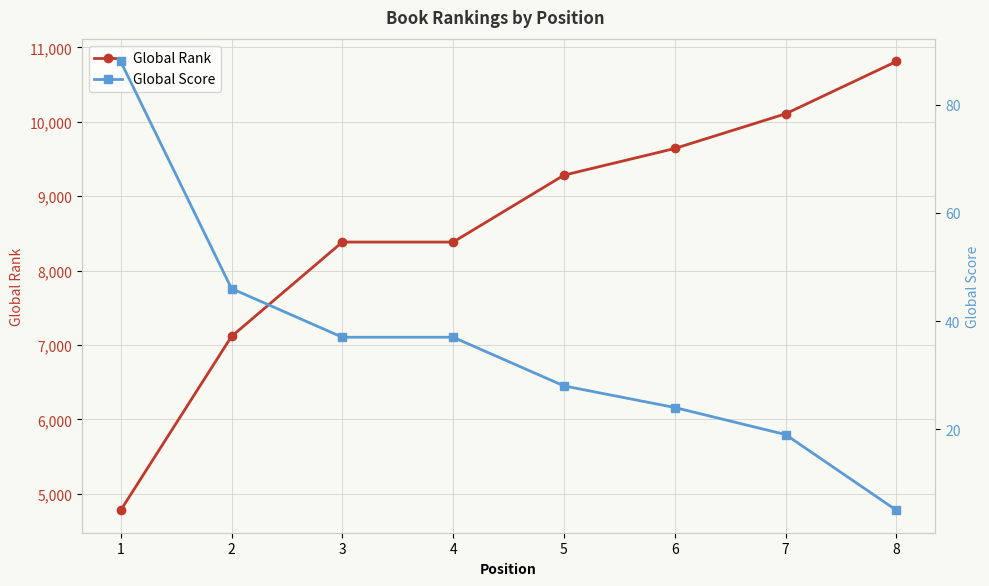

True or false: Global Rank and Global Score intersect in this chart.

False